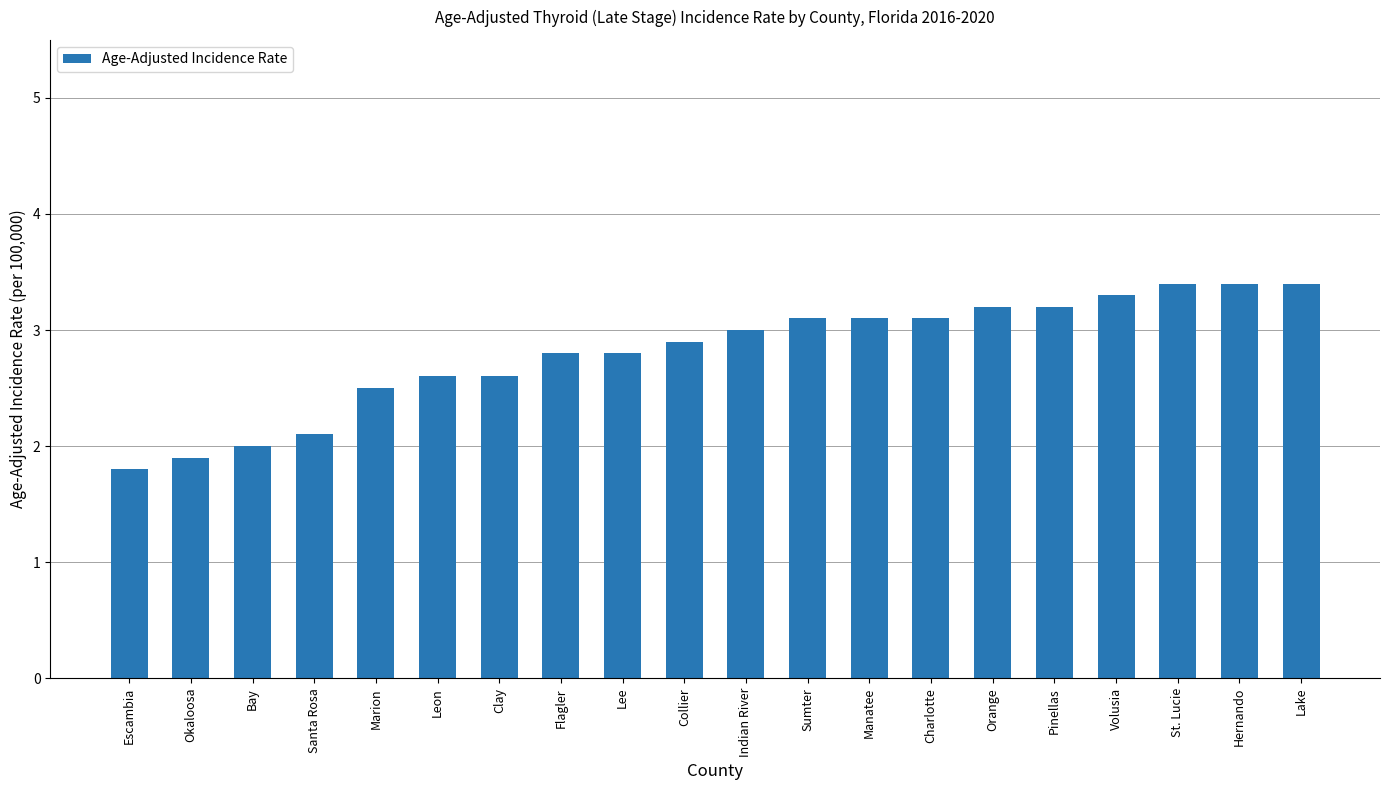

Reading left to right, list all the values displayed in this chart.

Escambia=1.8	Okaloosa=1.9	Bay=2.0	Santa Rosa=2.1	Marion=2.5	Leon=2.6	Clay=2.6	Flagler=2.8	Lee=2.8	Collier=2.9	Indian River=3.0	Sumter=3.1	Manatee=3.1	Charlotte=3.1	Orange=3.2	Pinellas=3.2	Volusia=3.3	St. Lucie=3.4	Hernando=3.4	Lake=3.4